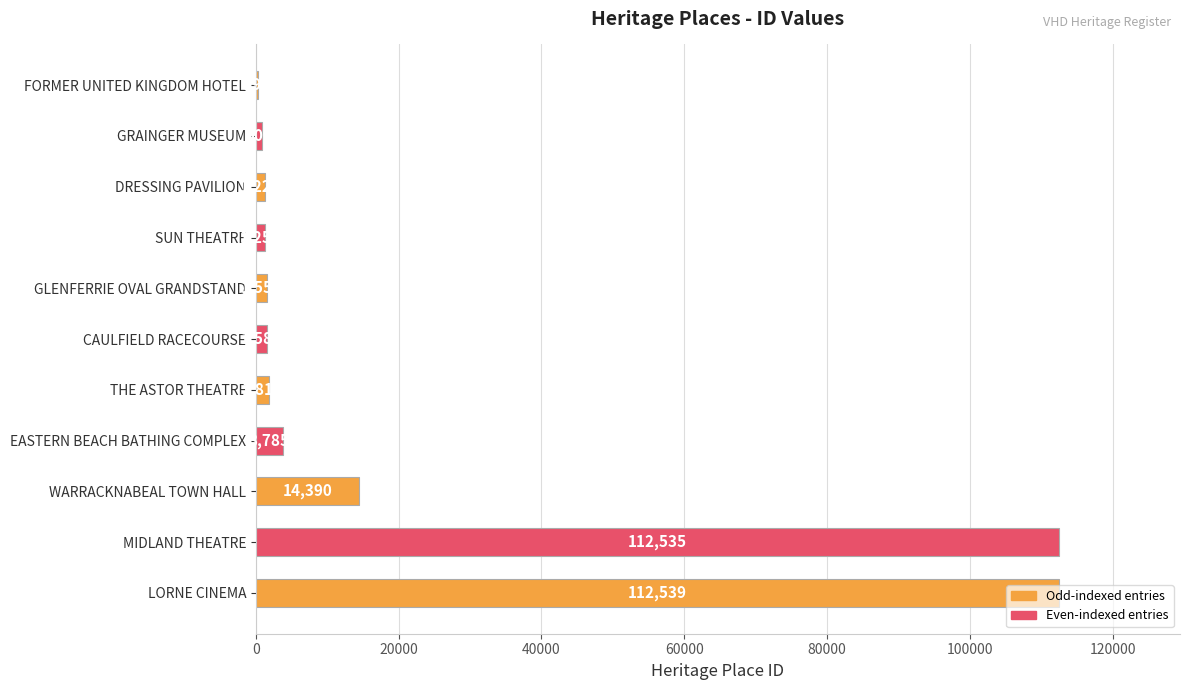

What is the sum of all values?

251895